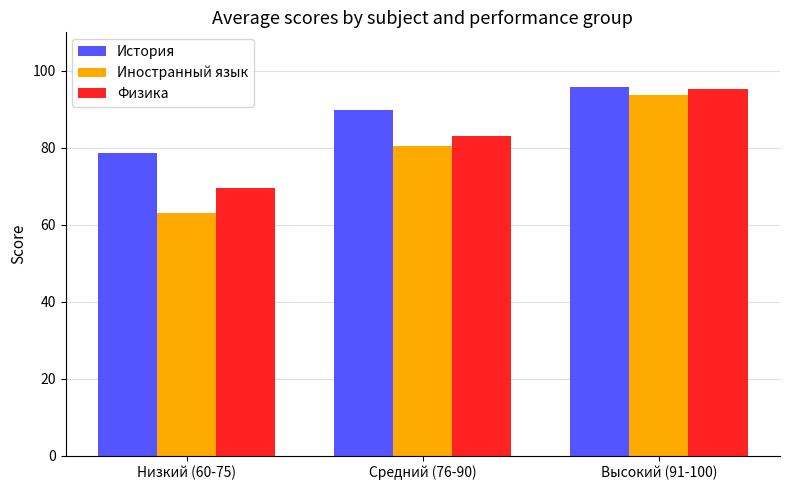

Which category has the lowest value in the История series?

Низкий (60-75)